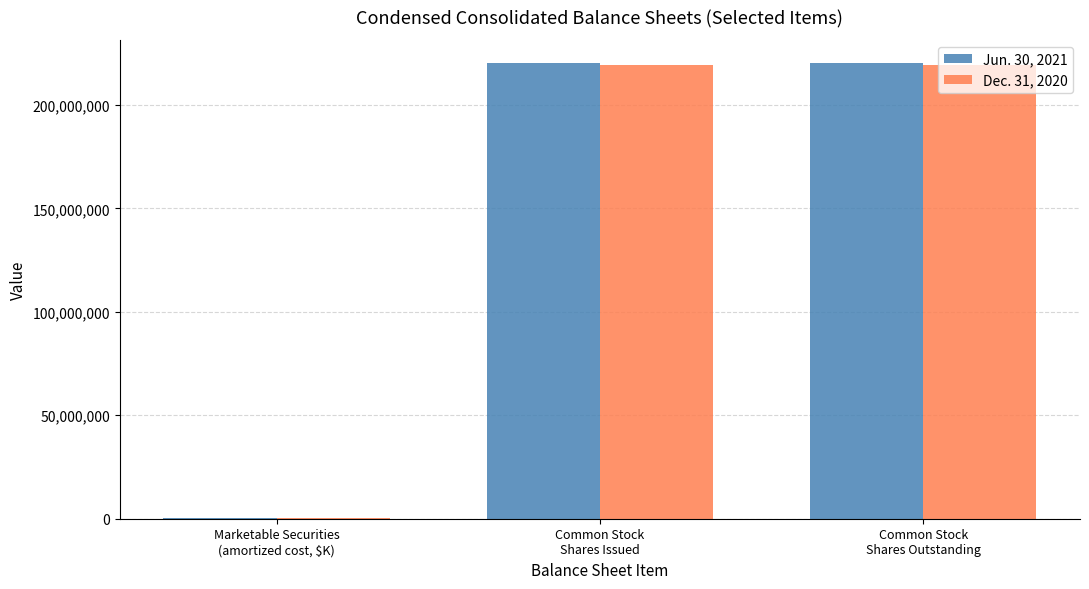

Count the Dec. 31, 2020 values in the range 288199 to 219489329.

3